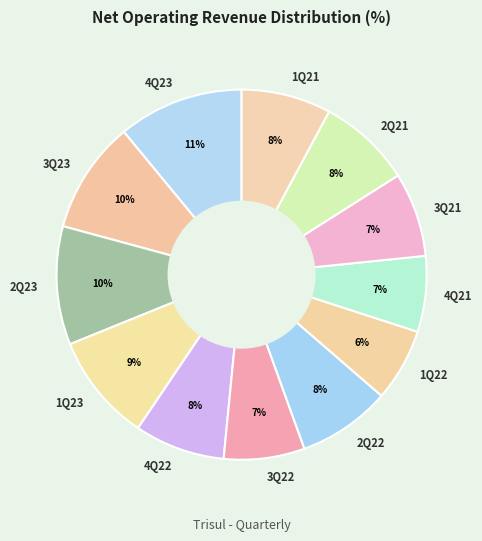

Which has a higher value, 1Q21 or 1Q22?

1Q21